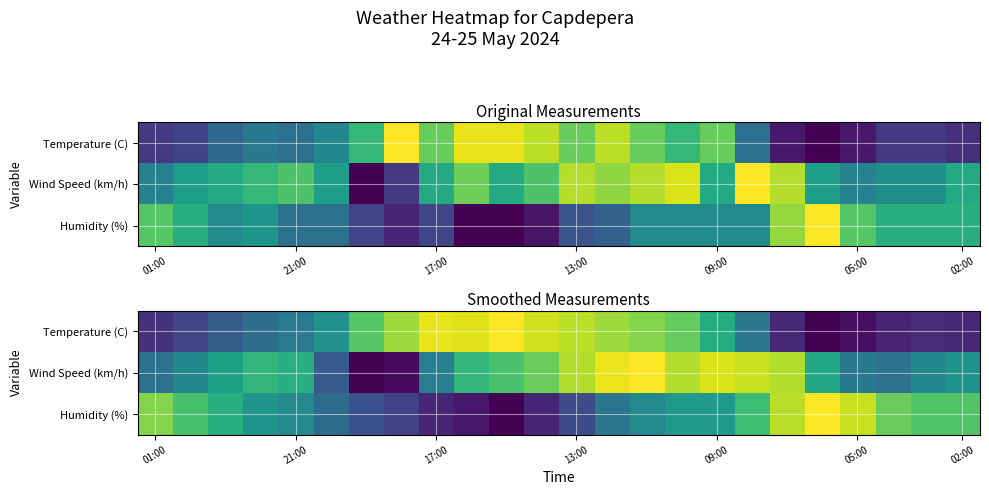

At which category is the sum across all series the highest?

14